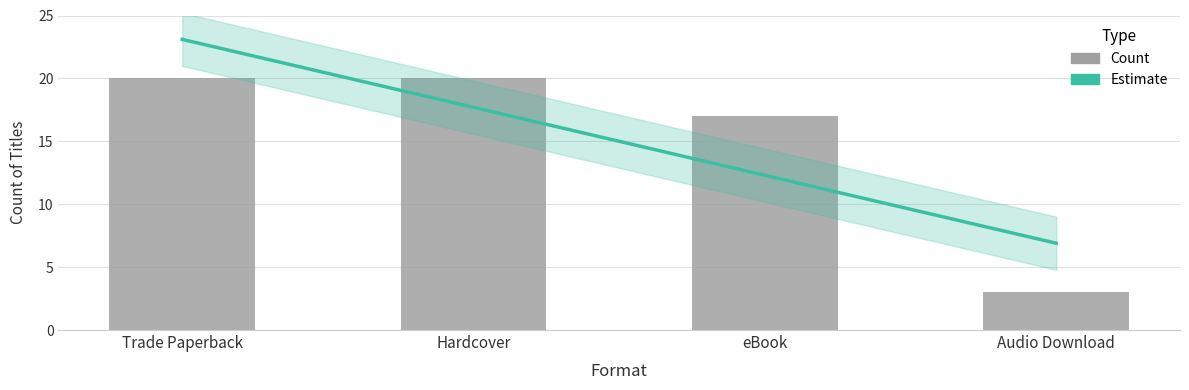

What is the sum of the values at Trade Paperback and eBook?

37